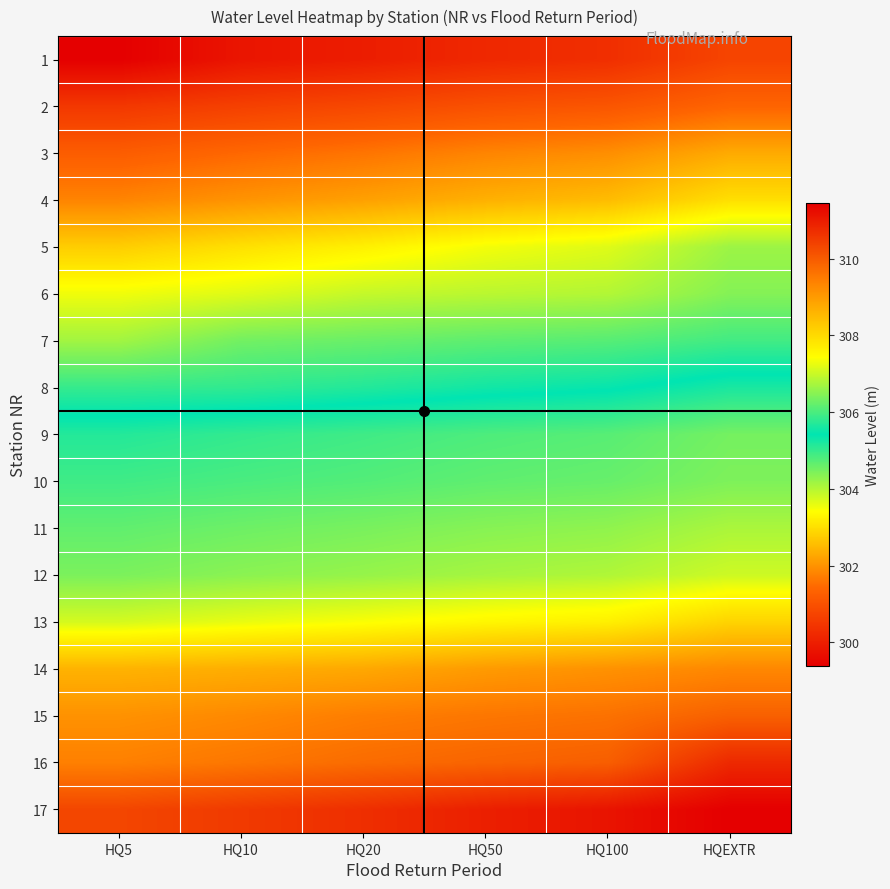

Rank the series by their maximum value, from lowest to highest.

1, 2, 3, 4, 5, 6, 7, 8, 9, 10, 11, 12, 13, 14, 15, 16, 17